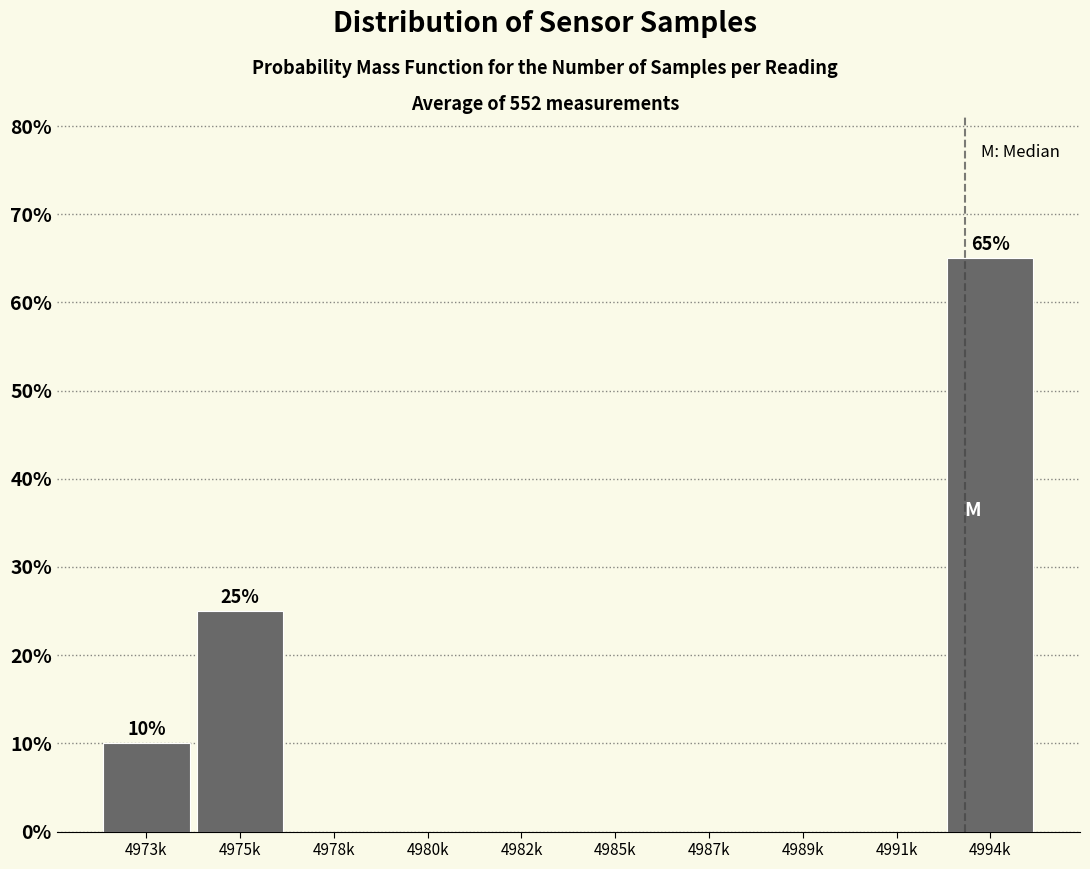

Reading left to right, transcribe all the data shown in this chart.

4973k=10	4975k=25	4978k=0	4980k=0	4982k=0	4985k=0	4987k=0	4989k=0	4991k=0	4994k=65